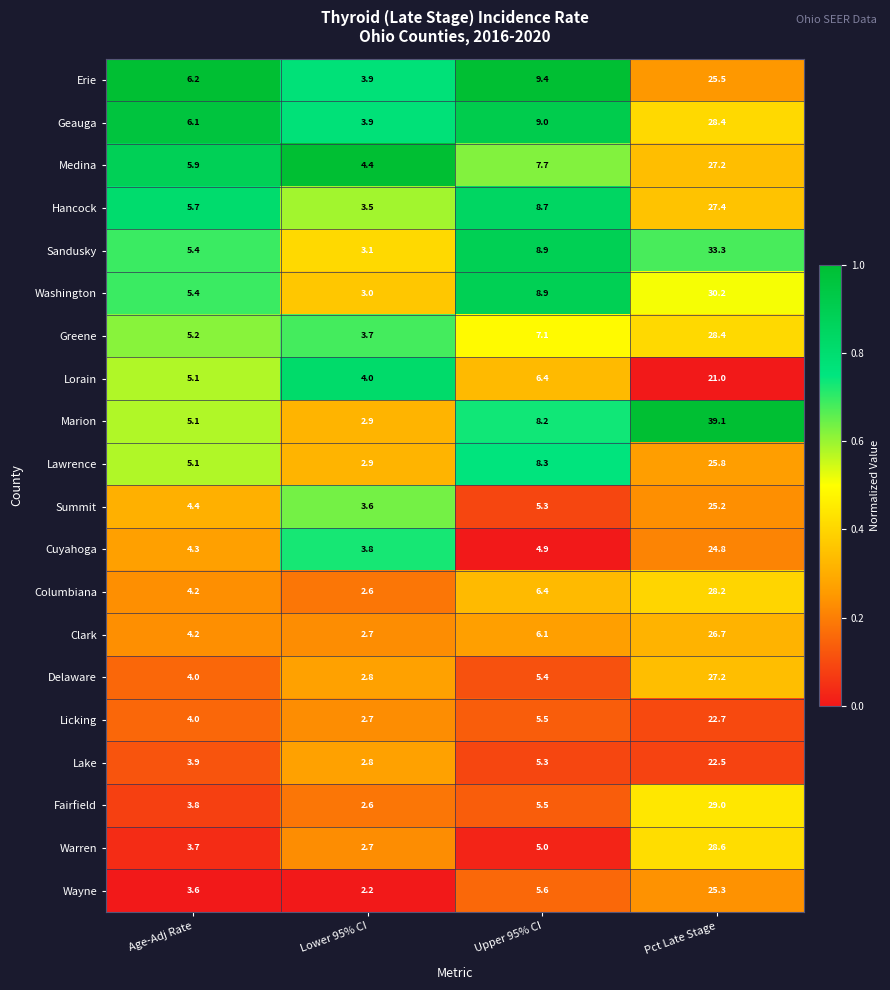

What is the difference between the Lorain values at Pct Late Stage and Age-Adj Rate?

15.9